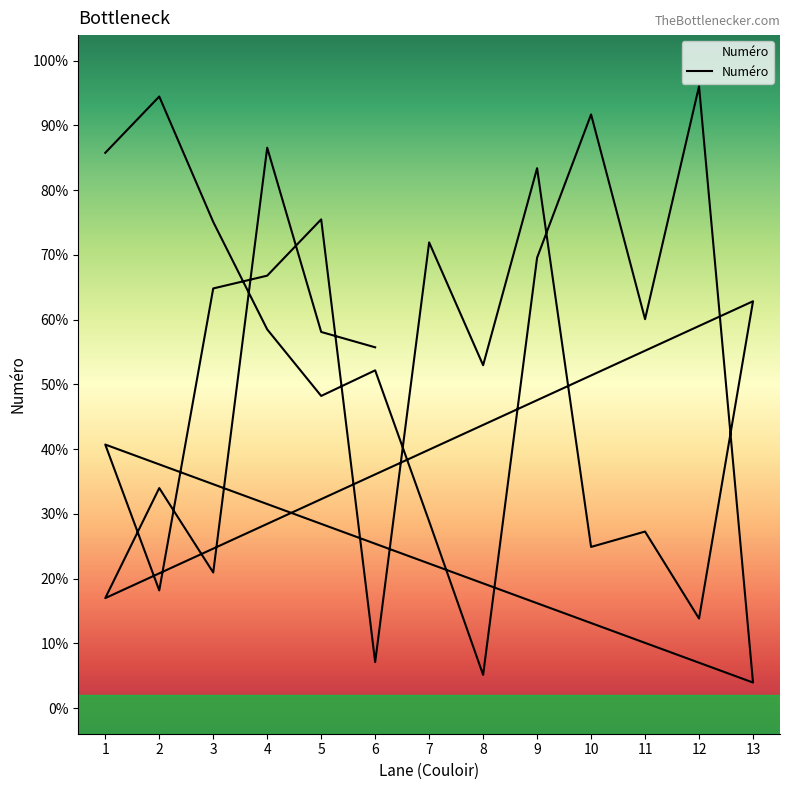

How many values are below 138?

16